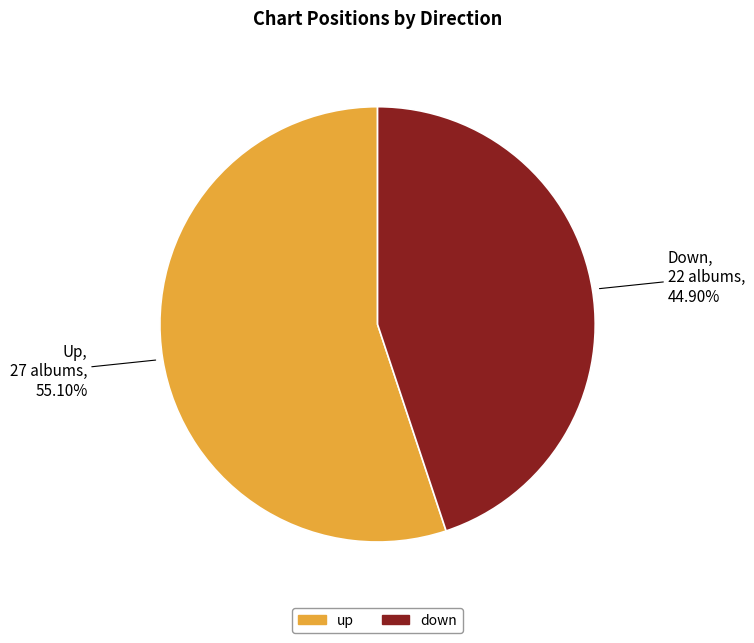

Which slice is the largest?

Up